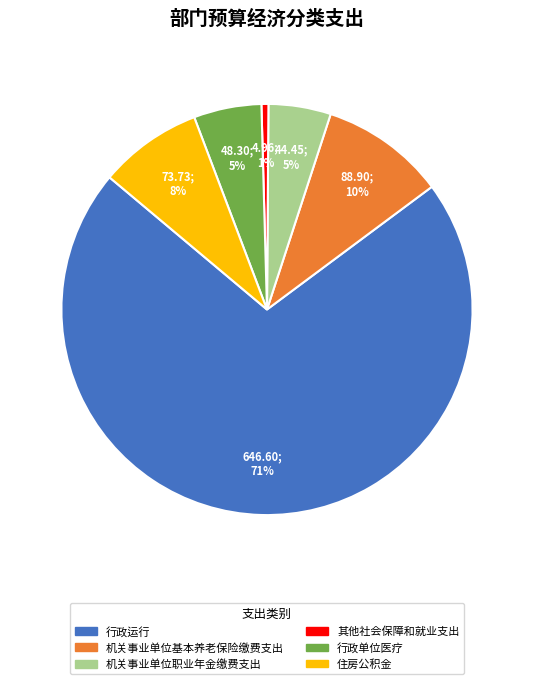

Does 行政运行 account for over 50% of the chart?

Yes